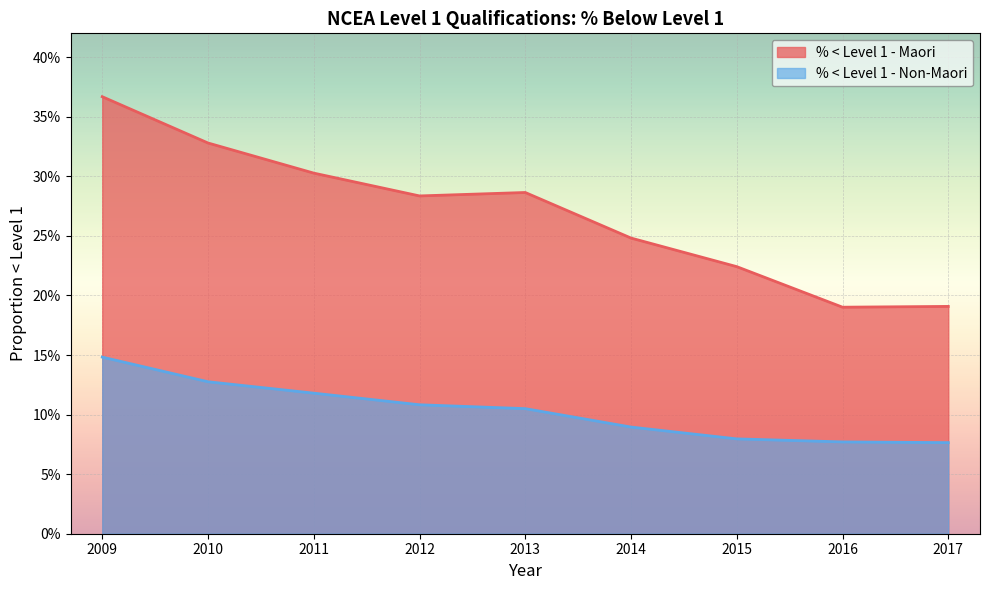

The % < Level 1 - Maori series shows 0.2 at 2017. True or false?

True